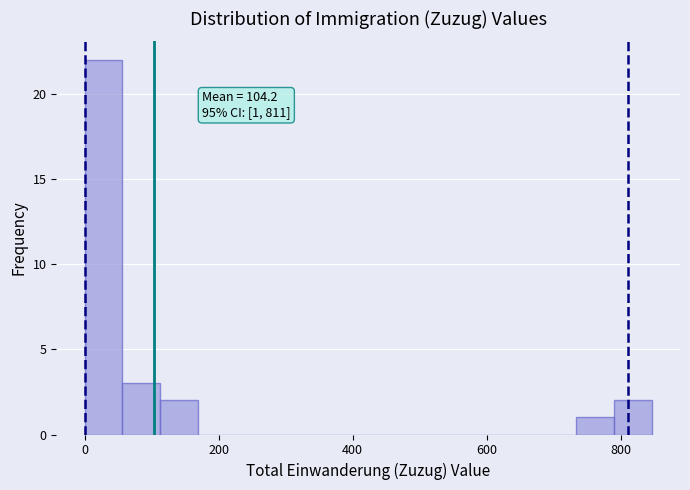

Read against the x-axis, roughly where is the centre of the tallest bar?

20